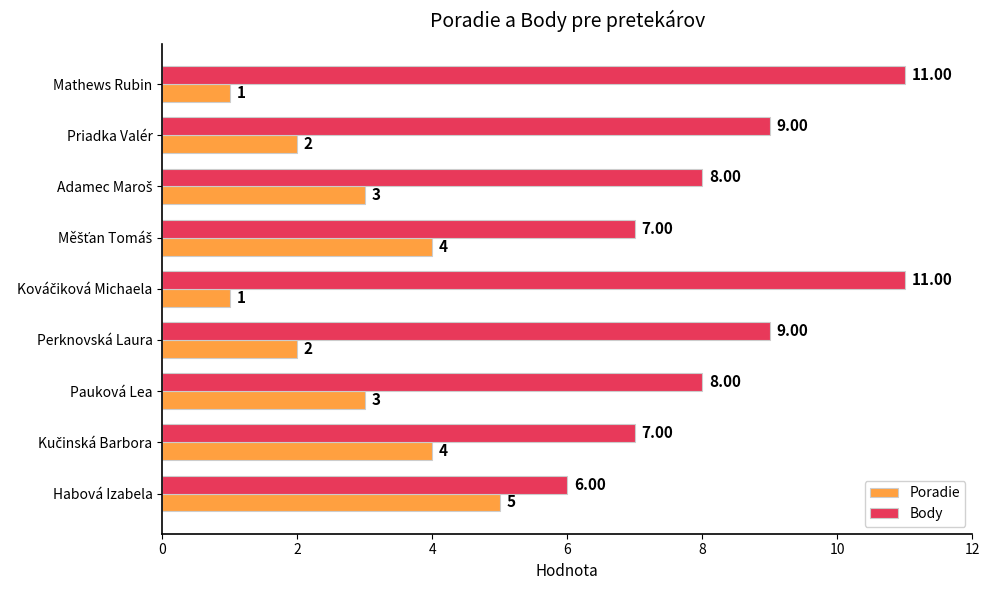

What is the difference between the maximum and minimum values in the Body series?

5